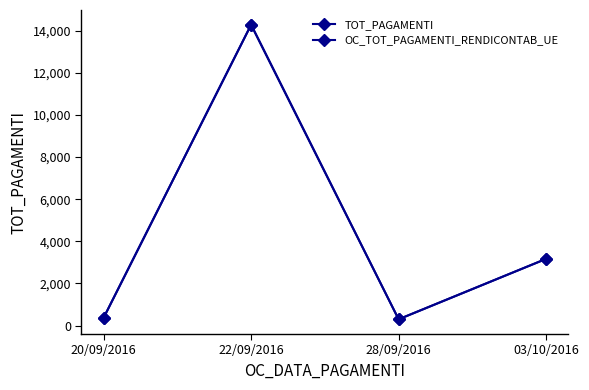

What is the approximate value of OC_TOT_PAGAMENTI_RENDICONTAB_UE at 22/09/2016?

14278.5